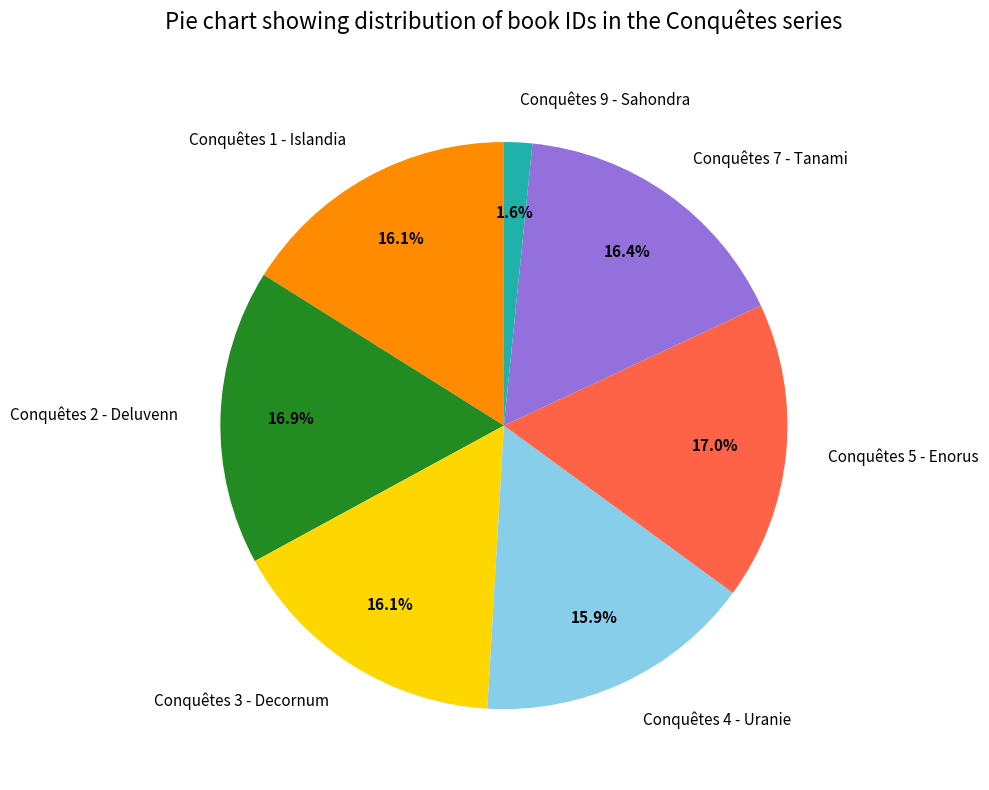

Is there a majority slice in this chart?

No